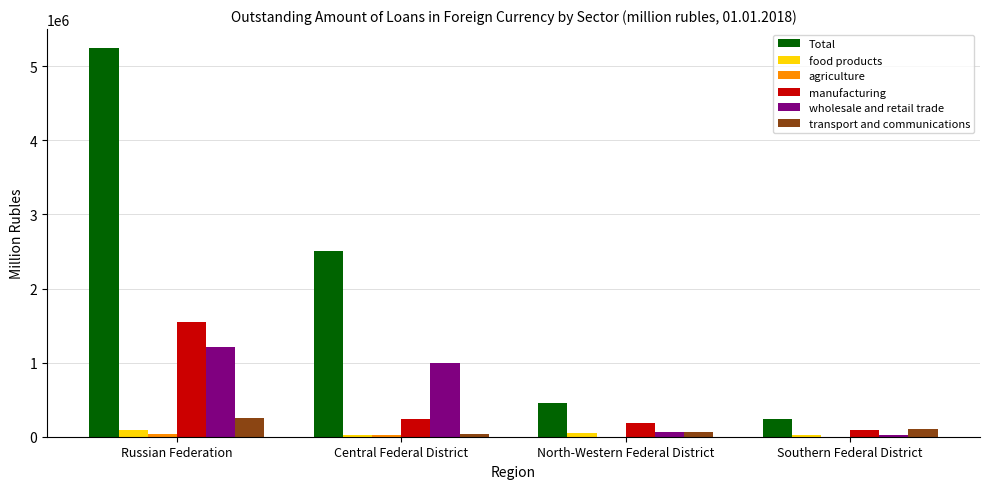

The value of Total at Russian Federation is 1667515. True or false?

False